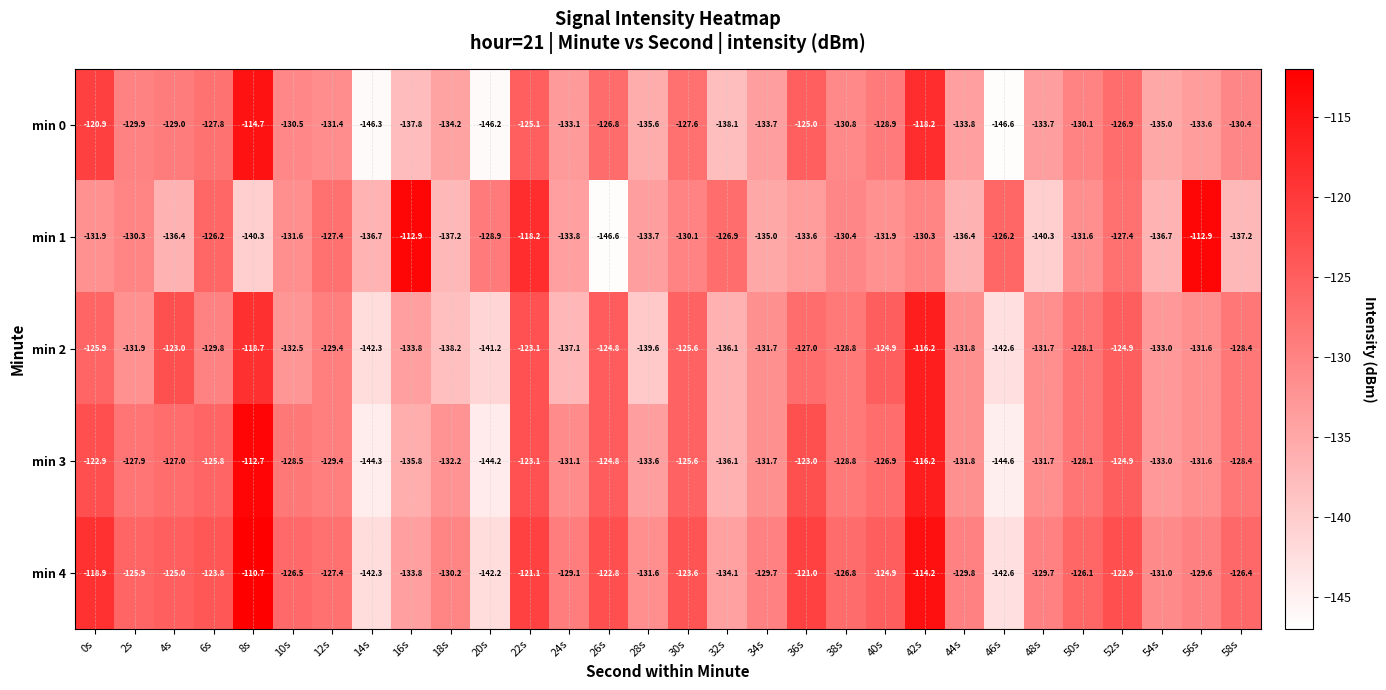

Which series has the widest spread of values?

min 1